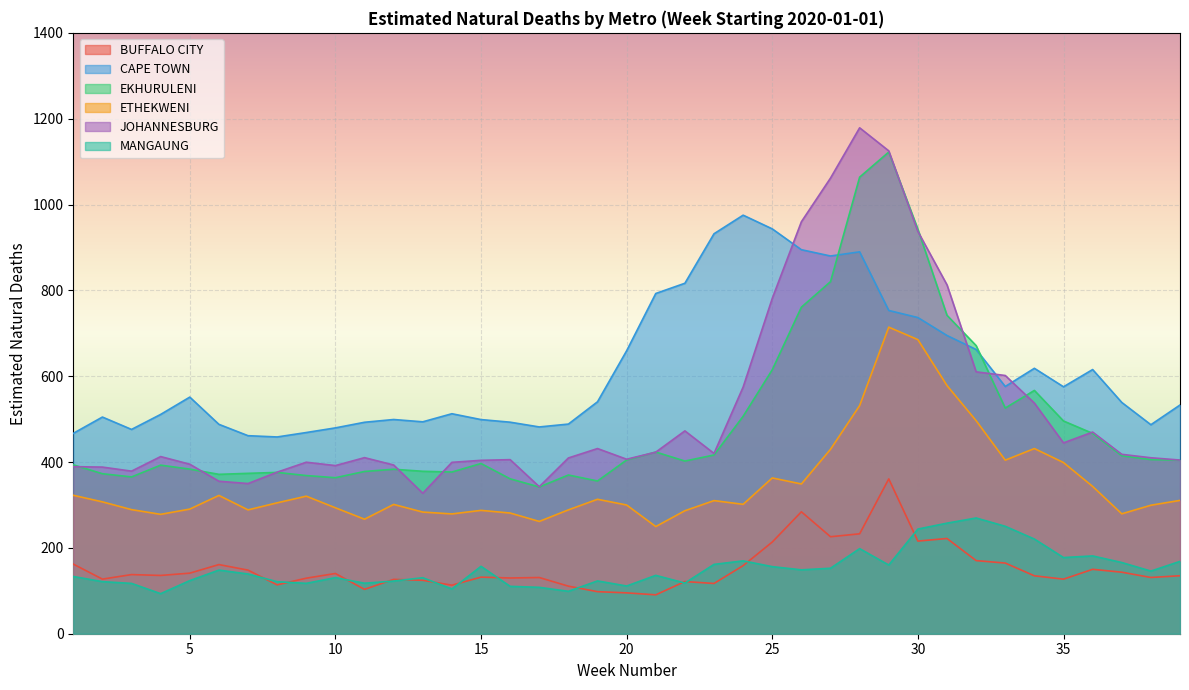

Reading right to left, list all the values displayed in this chart.

BUFFALO CITY: 39=135.1	38=131.1	37=143.4	36=150.0	35=127.1	34=135.0	33=164.6	32=170.4	31=221.9	30=215.9	29=360.7	28=232.8	27=226.0	26=284.1	25=213.6	24=158.7	23=117.1	22=121.6	21=90.6	20=95.2	19=98.0	18=110.8	17=131.0	16=129.9	15=131.9	14=113.1	13=124.5	12=126.6	11=103.3	10=140.4	9=129.4	8=113.8	7=148.2	6=161.1	5=141.1	4=135.8	3=137.8	2=127.2	1=162.2
CAPE TOWN: 39=532.9	38=486.9	37=538.9	36=615.5	35=575.3	34=618.4	33=576.0	32=662.2	31=694.8	30=736.7	29=753.1	28=889.8	27=880.1	26=894.7	25=943.2	24=975.2	23=931.9	22=816.6	21=792.7	20=659.3	19=540.4	18=488.5	17=481.8	16=492.9	15=498.9	14=512.6	13=493.7	12=499.1	11=492.7	10=479.6	9=468.8	8=458.4	7=461.4	6=487.9	5=551.3	4=511.0	3=476.0	2=504.8	1=466.8
EKHURULENI: 39=404.5	38=405.7	37=414.6	36=466.8	35=495.6	34=566.9	33=525.8	32=671.2	31=741.9	30=942.4	29=1122.3	28=1063.8	27=820.3	26=760.8	25=615.0	24=506.6	23=416.4	22=402.3	21=423.3	20=404.8	19=355.9	18=369.8	17=341.9	16=360.9	15=396.6	14=376.8	13=378.4	12=383.2	11=378.1	10=363.5	9=368.5	8=375.9	7=373.7	6=371.3	5=383.5	4=392.8	3=365.3	2=372.8	1=393.5
ETHEKWENI: 39=310.7	38=299.4	37=279.3	36=343.2	35=398.8	34=431.4	33=404.4	32=496.4	31=578.2	30=685.2	29=714.3	28=531.5	27=429.7	26=348.9	25=362.9	24=301.5	23=310.1	22=286.6	21=249.7	20=299.9	19=313.3	18=288.6	17=261.6	16=281.2	15=287.4	14=279.1	13=283.4	12=301.3	11=266.8	10=293.4	9=320.5	8=305.0	7=288.5	6=322.2	5=290.4	4=278.2	3=289.1	2=307.2	1=322.6
JOHANNESBURG: 39=404.7	38=410.0	37=418.0	36=469.8	35=444.6	34=537.3	33=601.6	32=610.2	31=812.8	30=937.3	29=1125.0	28=1178.7	27=1061.6	26=959.9	25=781.3	24=574.8	23=420.1	22=472.6	21=423.0	20=406.5	19=431.4	18=409.5	17=342.5	16=405.6	15=404.0	14=399.3	13=327.3	12=393.1	11=410.2	10=391.8	9=399.6	8=376.4	7=349.9	6=355.3	5=394.9	4=412.7	3=378.8	2=388.3	1=389.3
MANGAUNG: 39=168.5	38=145.9	37=165.9	36=181.3	35=177.5	34=220.6	33=250.3	32=269.7	31=257.6	30=243.8	29=160.1	28=198.2	27=152.5	26=148.9	25=156.3	24=169.7	23=161.5	22=118.1	21=136.0	20=111.2	19=123.0	18=98.8	17=108.1	16=110.4	15=157.0	14=104.2	13=130.5	12=122.7	11=117.7	10=130.7	9=117.4	8=121.2	7=139.2	6=148.2	5=123.8	4=93.3	3=117.3	2=121.3	1=133.4